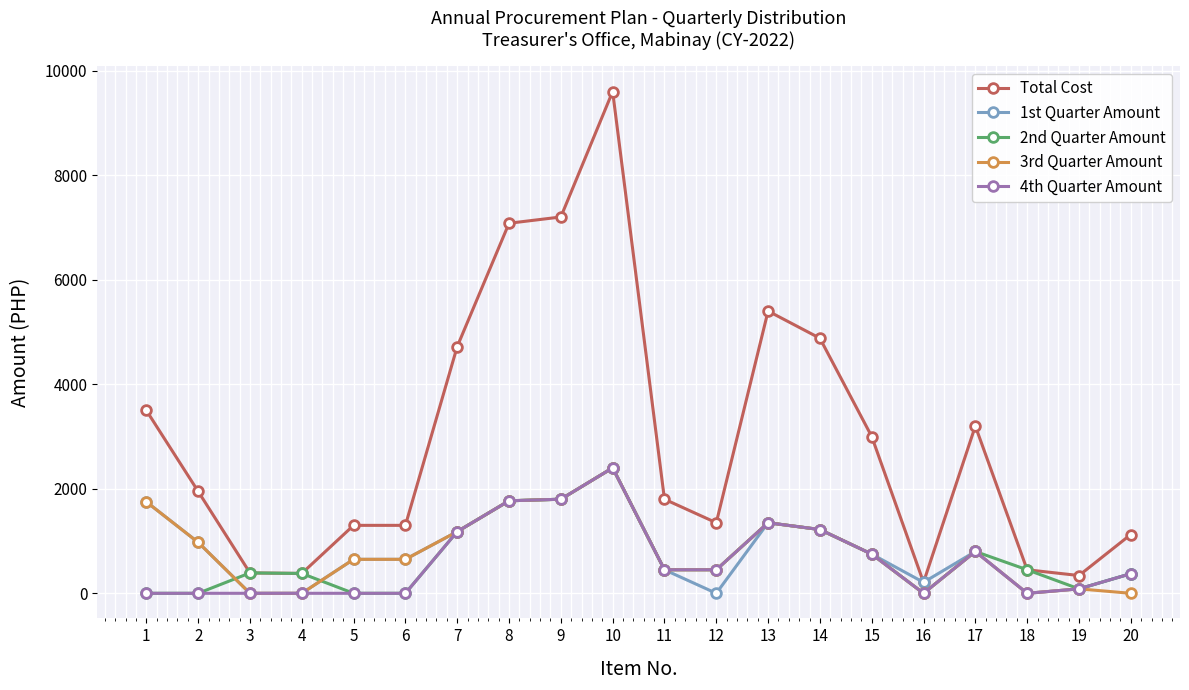

The value of 4th Quarter Amount at 4 is 0. True or false?

True